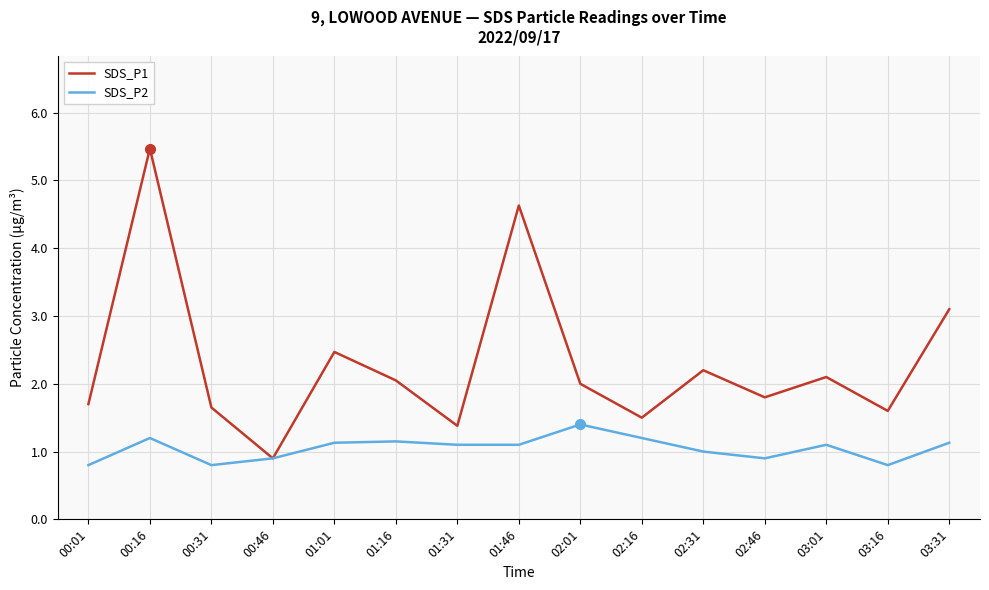

Rank the series at 00:16 from highest to lowest value.

SDS_P1, SDS_P2